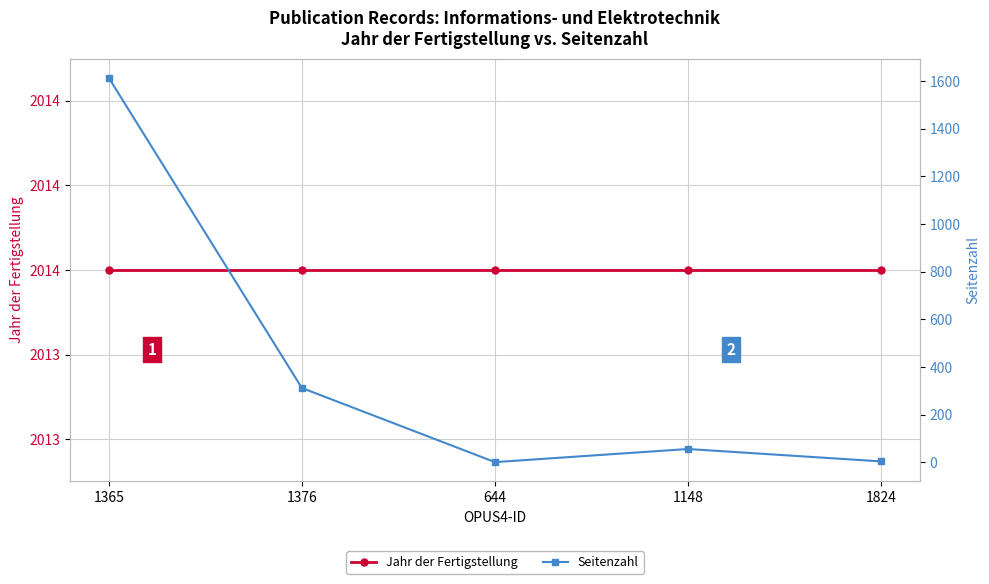

True or false: Jahr der Fertigstellung has more than 0 points higher than both neighbors.

False